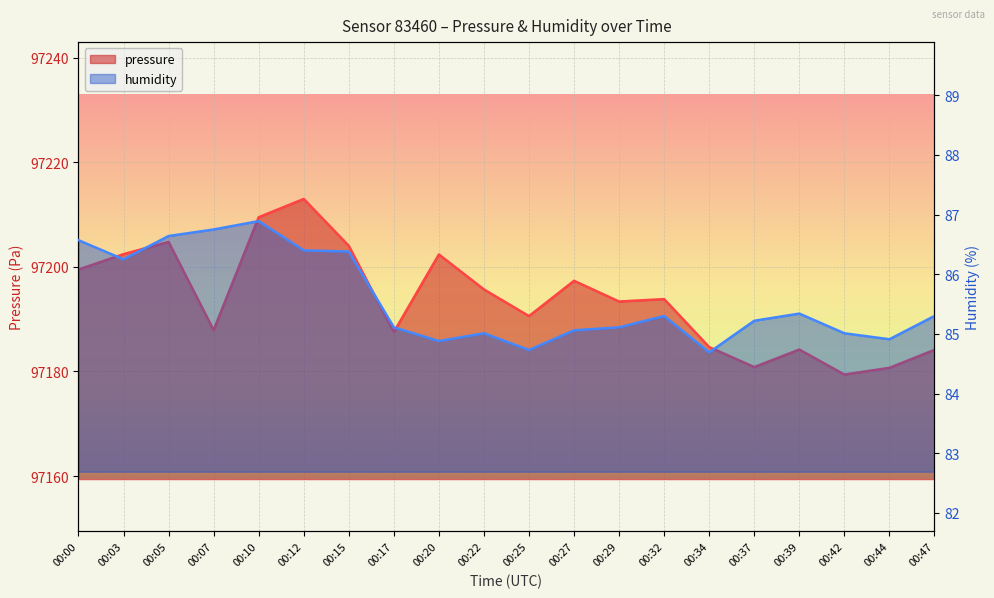

The pressure series shows 97193.8 at 00:32. True or false?

True